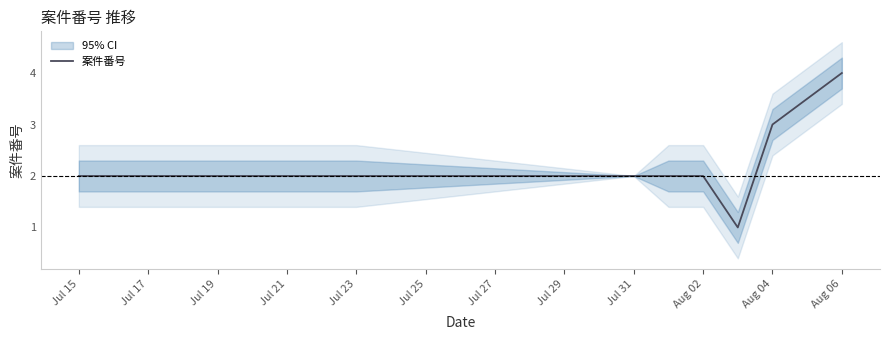

The value of 案件番号 at Jul 23 is 1. True or false?

False